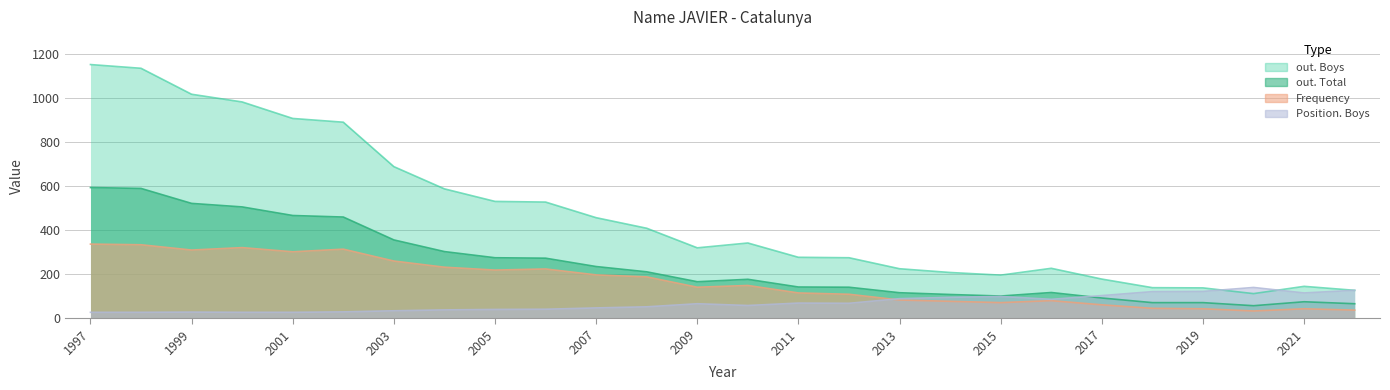

Where does the out. Total series first go above 177?

1997